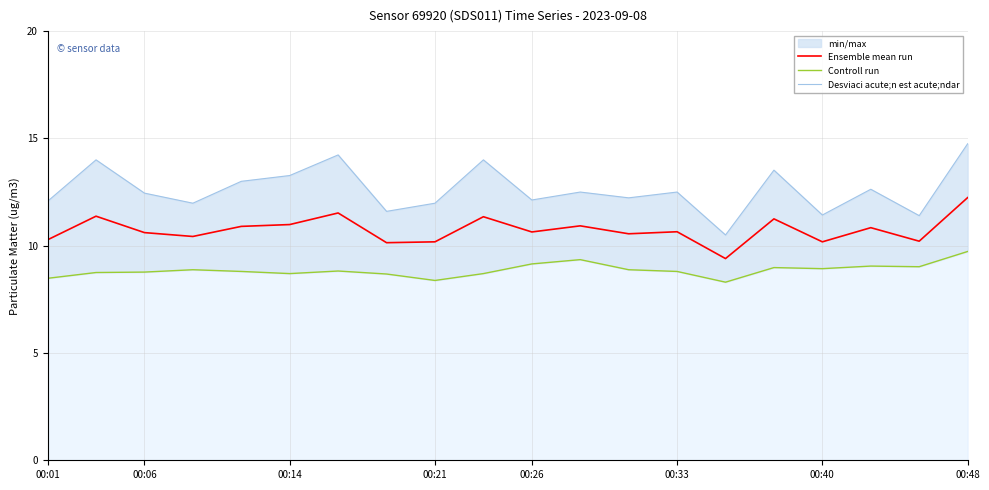

Reading left to right, transcribe all the data shown in this chart.

Ensemble mean run: 10.3	11.4	10.6	10.4	10.9	11.0	11.5	10.1	10.2	11.3	10.6	10.9	10.6	10.7	9.4	11.2	10.2	10.8	10.2	12.2
Controll run: 8.5	8.8	8.8	8.9	8.8	8.7	8.8	8.7	8.4	8.7	9.2	9.3	8.9	8.8	8.3	9.0	8.9	9.1	9.0	9.7
Desviaci acute;n est acute;ndar: 12.1	14.0	12.4	12.0	13.0	13.3	14.2	11.6	12.0	14.0	12.1	12.5	12.2	12.5	10.5	13.5	11.4	12.6	11.4	14.8